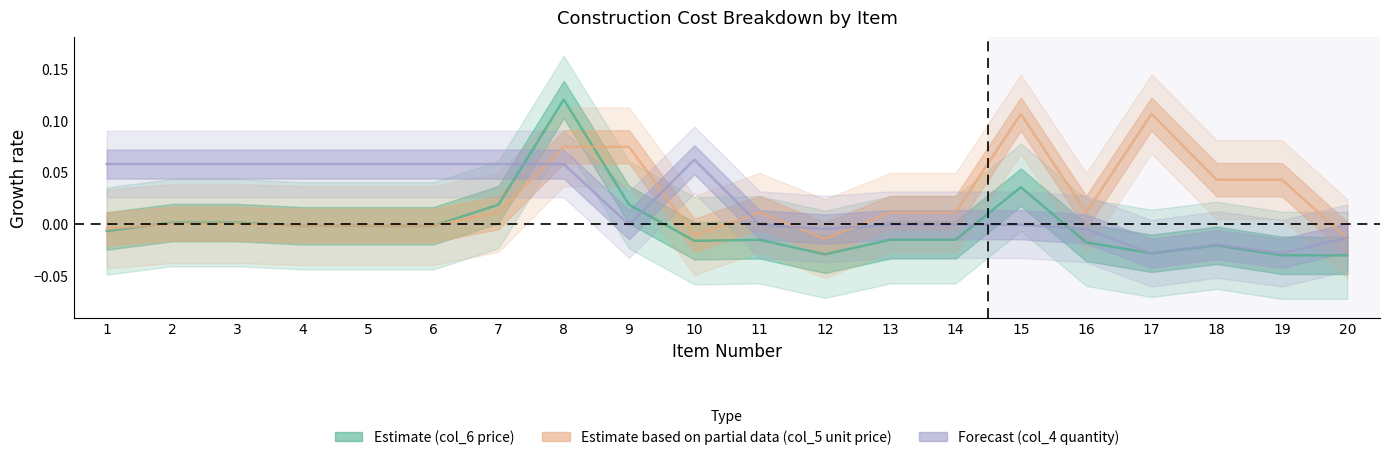

Rank the series by their maximum value, from highest to lowest.

col_6, col_5, col_4